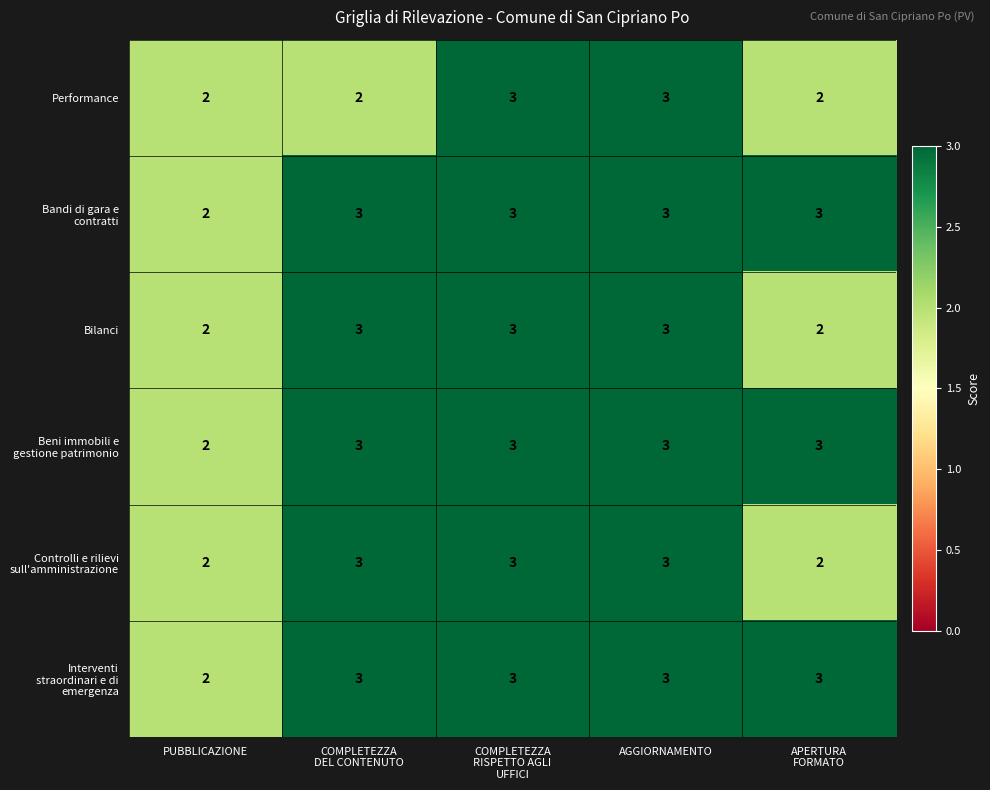

True or false: Performance has a value of 3 at AGGIORNAMENTO.

True